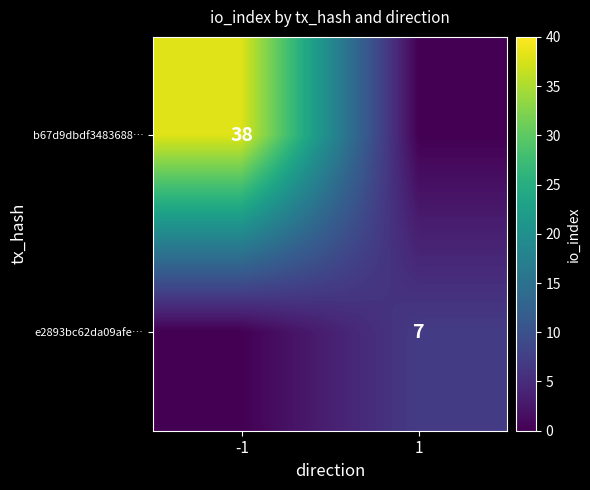

The value of b67d9dbdf3483688… at -1 is 38. True or false?

True